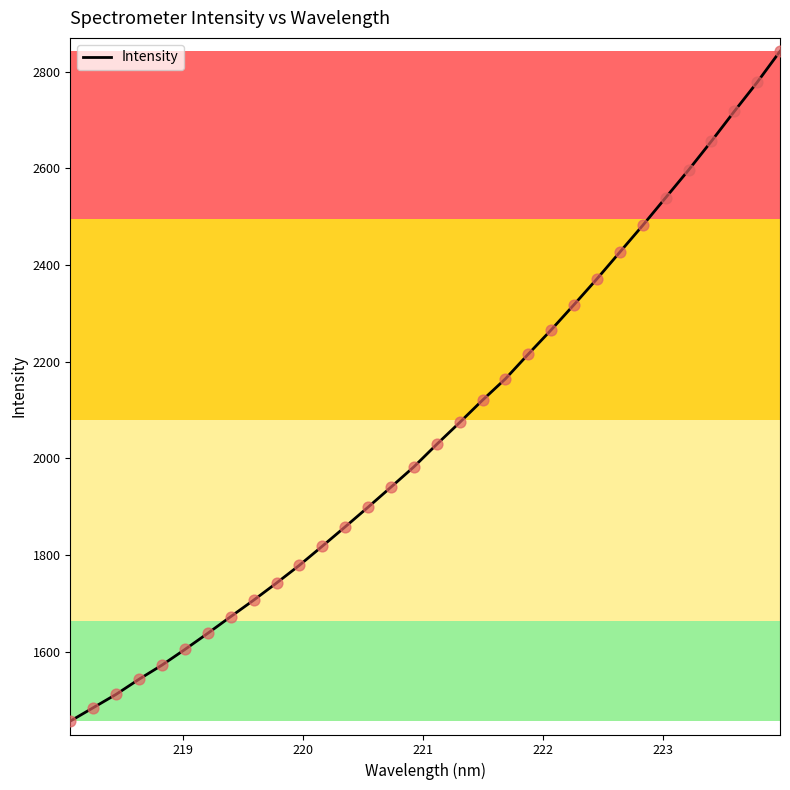

What is the minimum value shown in the chart?

1456.6